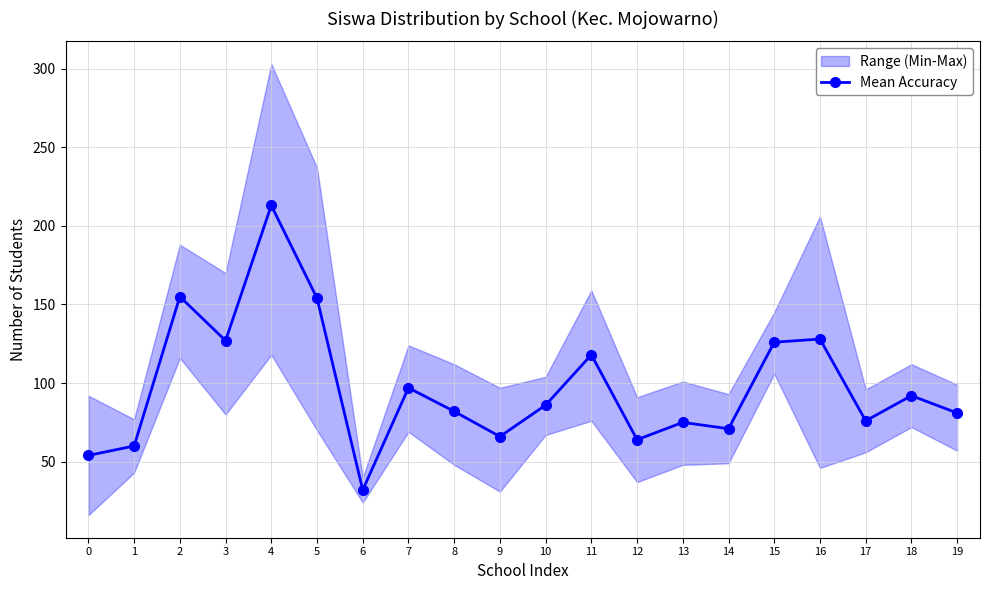

Where does the data first go above 86?

2